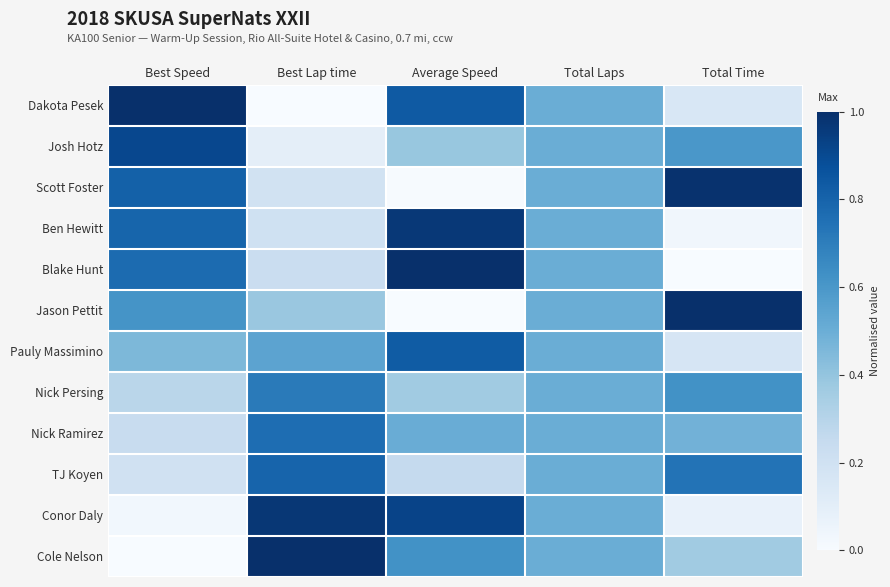

Count the number of categories in the chart.

5